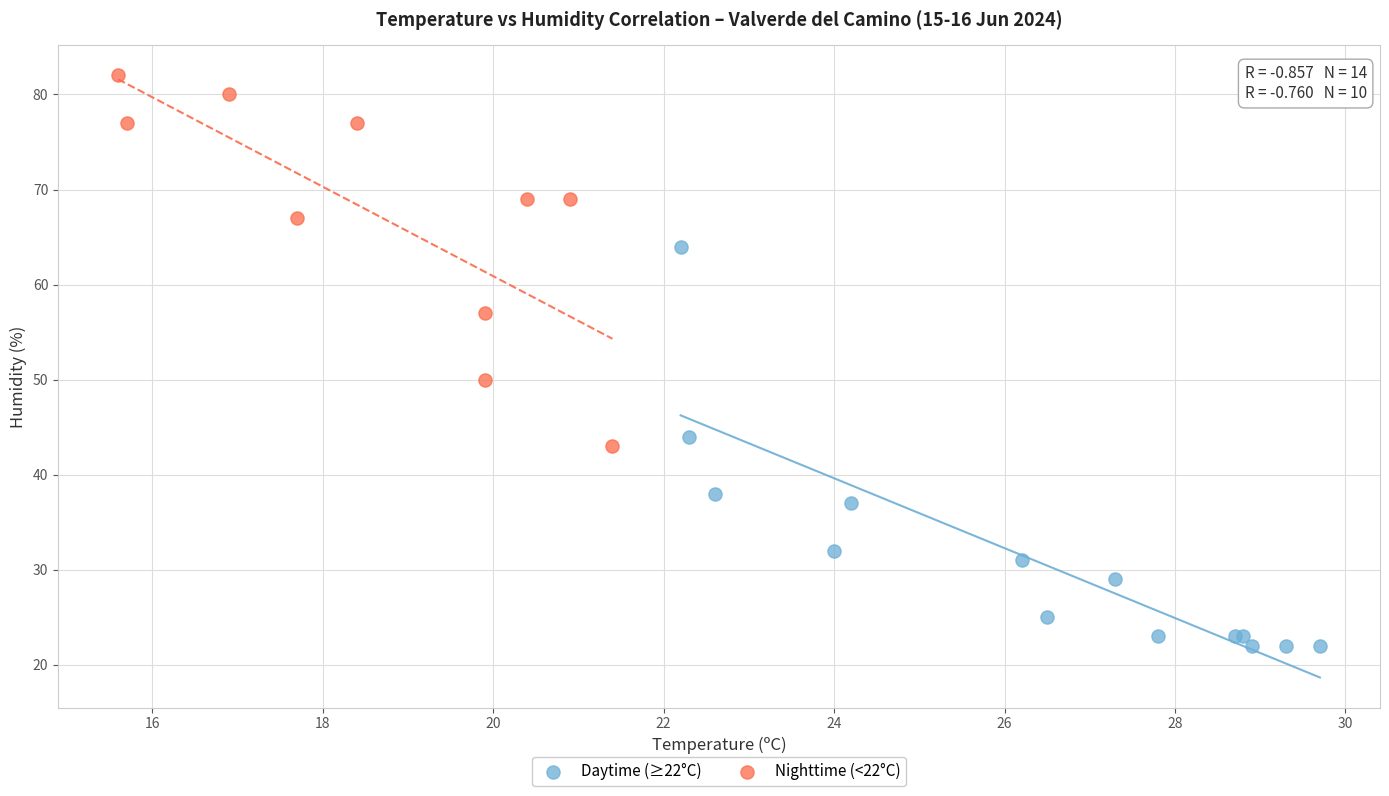

Which series has the widest spread of Y values?

Daytime (≥22°C)